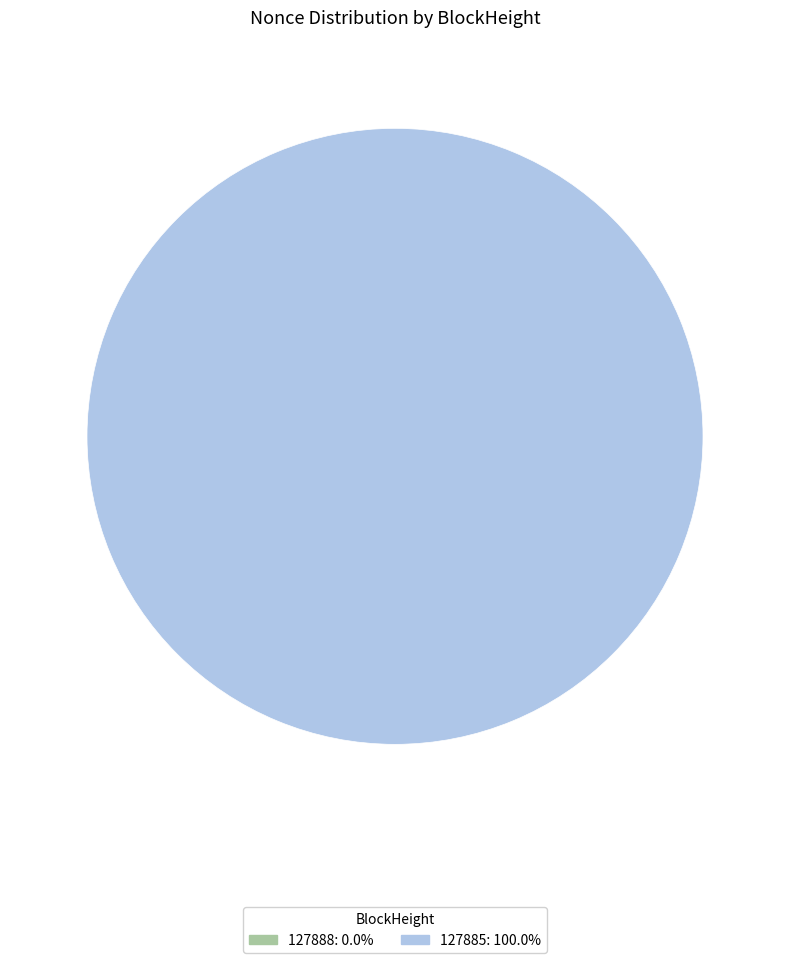

What percentage is the 127885 slice, to the nearest percent?

100%